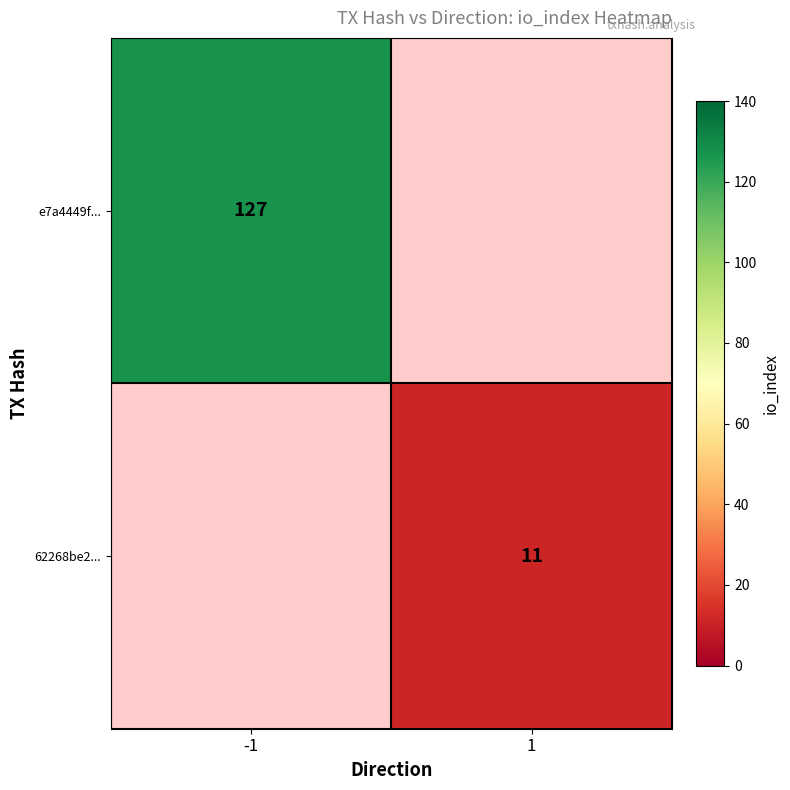

Is it true that e7a4449f... equals 127 at -1?

True